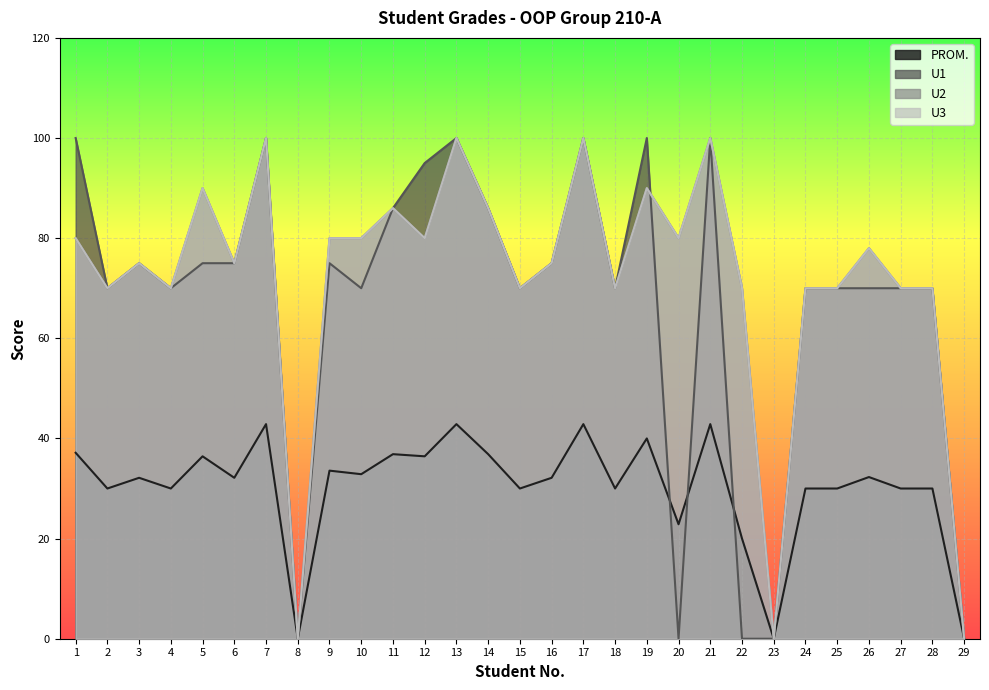

Where does the U3 series first go above 75?

1